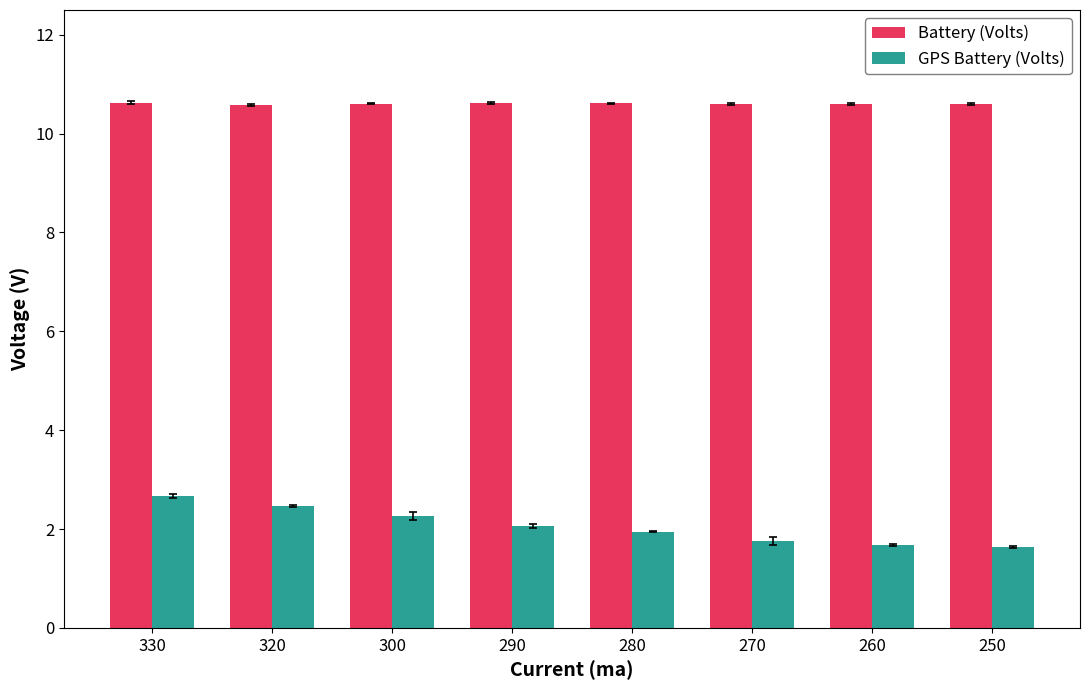

What is the sum of all Battery (Volts) values?

84.8